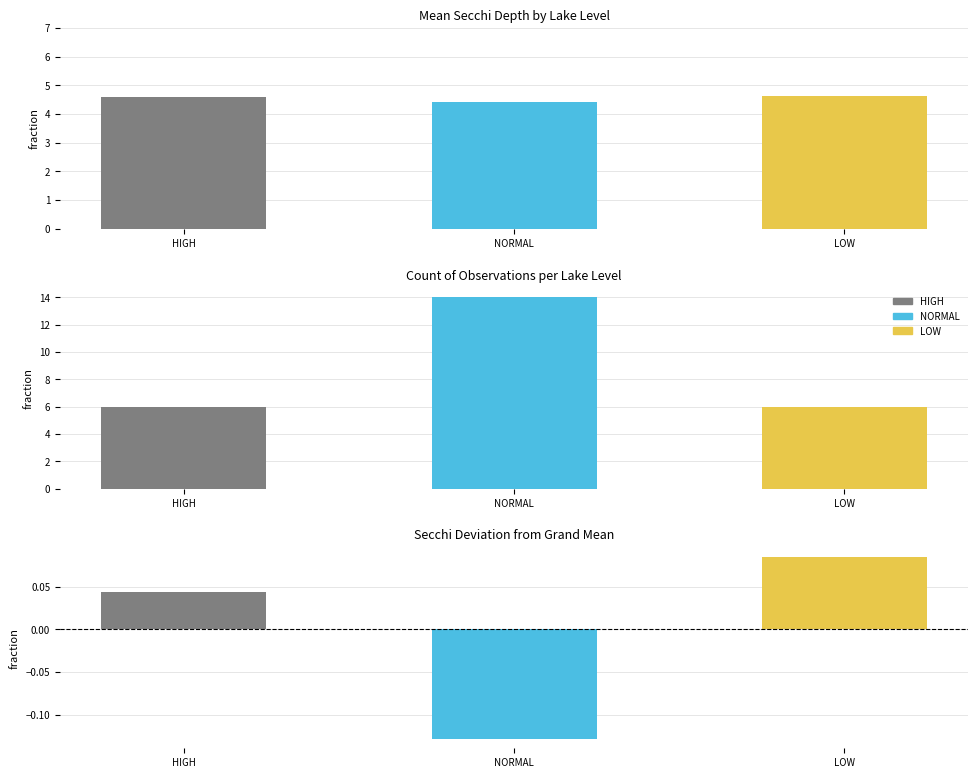

What is the label of the 3rd bar from the left?

LOW